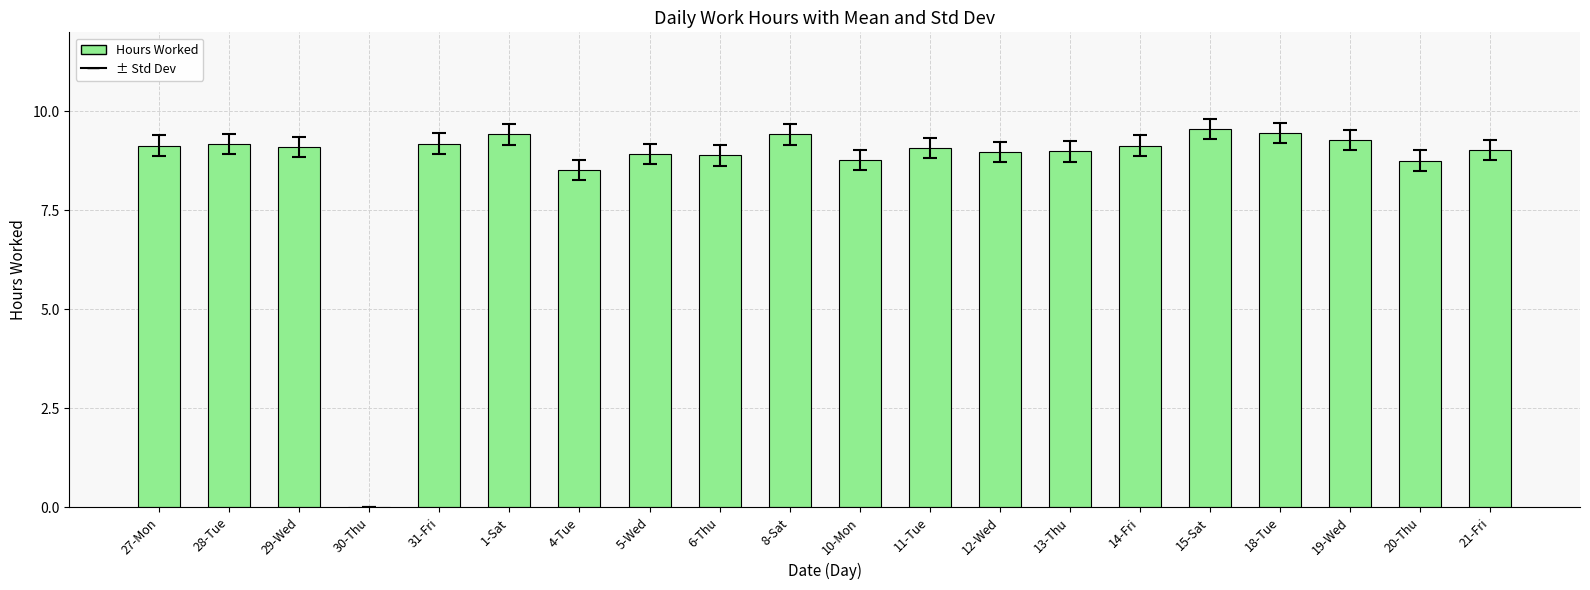

The value at 30-Thu is 3.6. True or false?

False